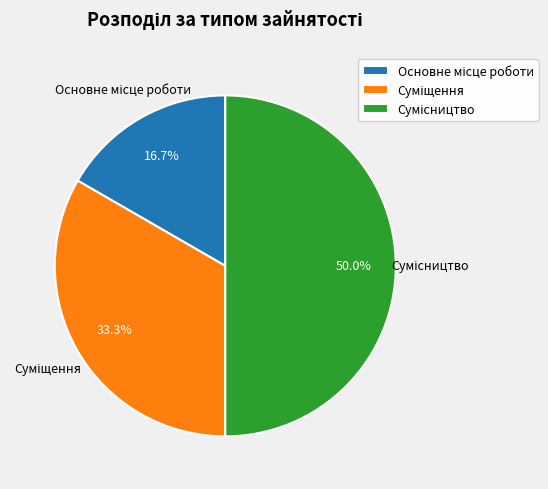

Approximately how many times larger is the value at Сумісництво compared to Суміщення?

1.5